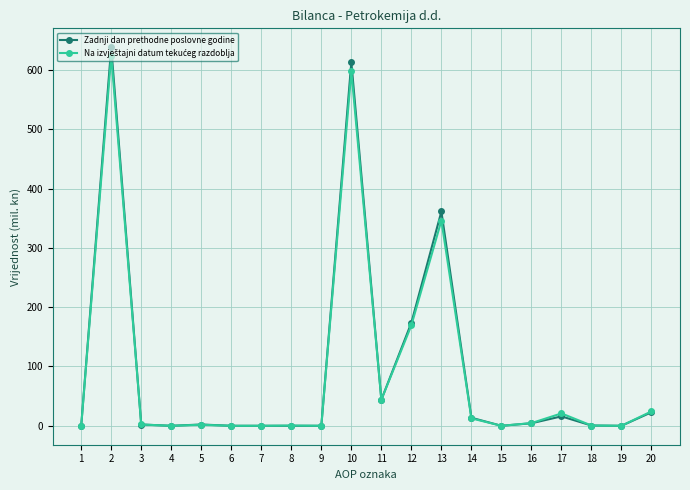

At how many categories does at least one series exceed 264?

3